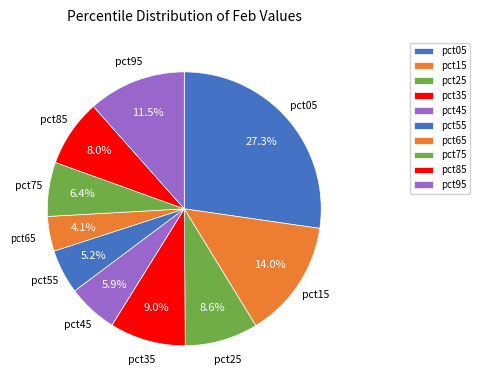

To the nearest percent, what is the difference between the pct35 and pct75 slice percentages?

3%